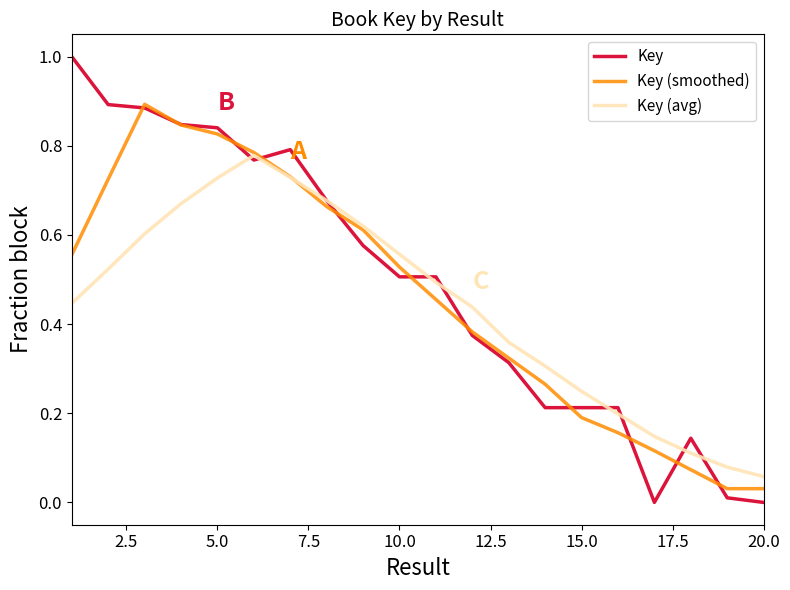

What is the greatest value displayed?

1.0